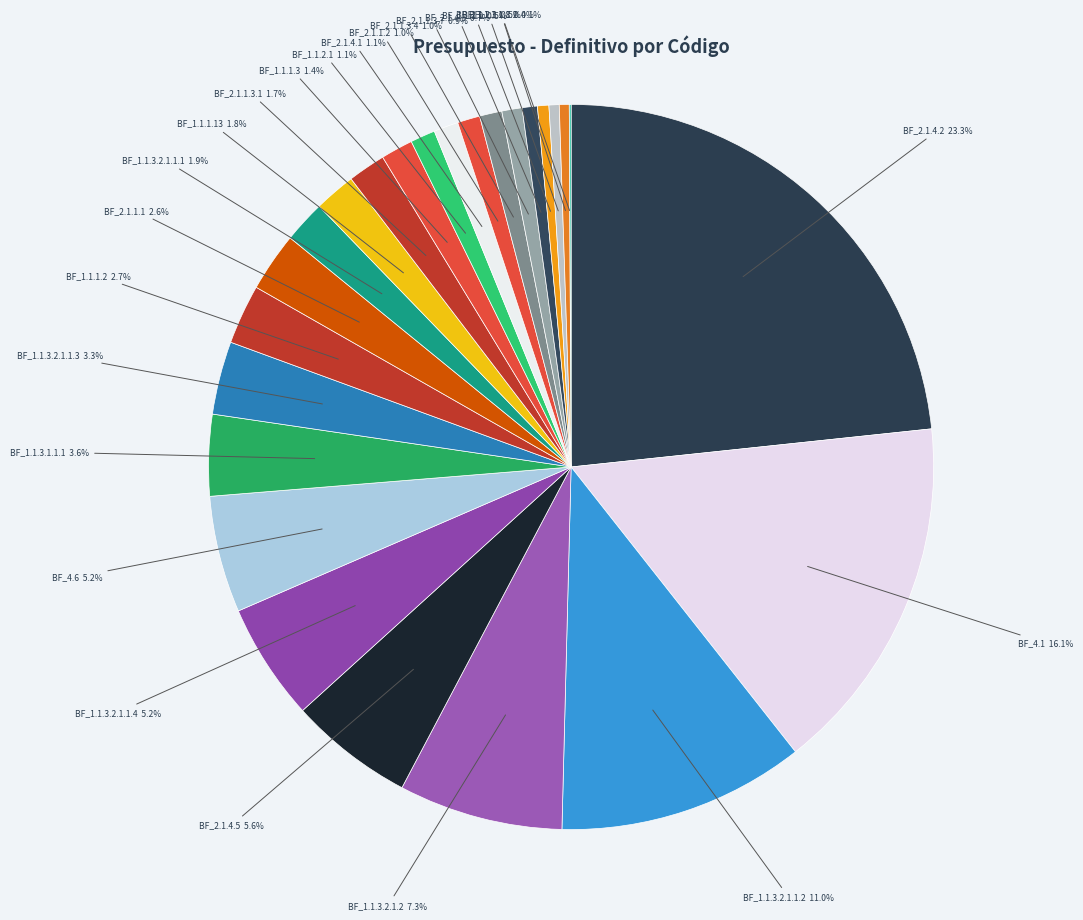

To the nearest percent, what is the difference between the largest and smallest slice percentages?

23%